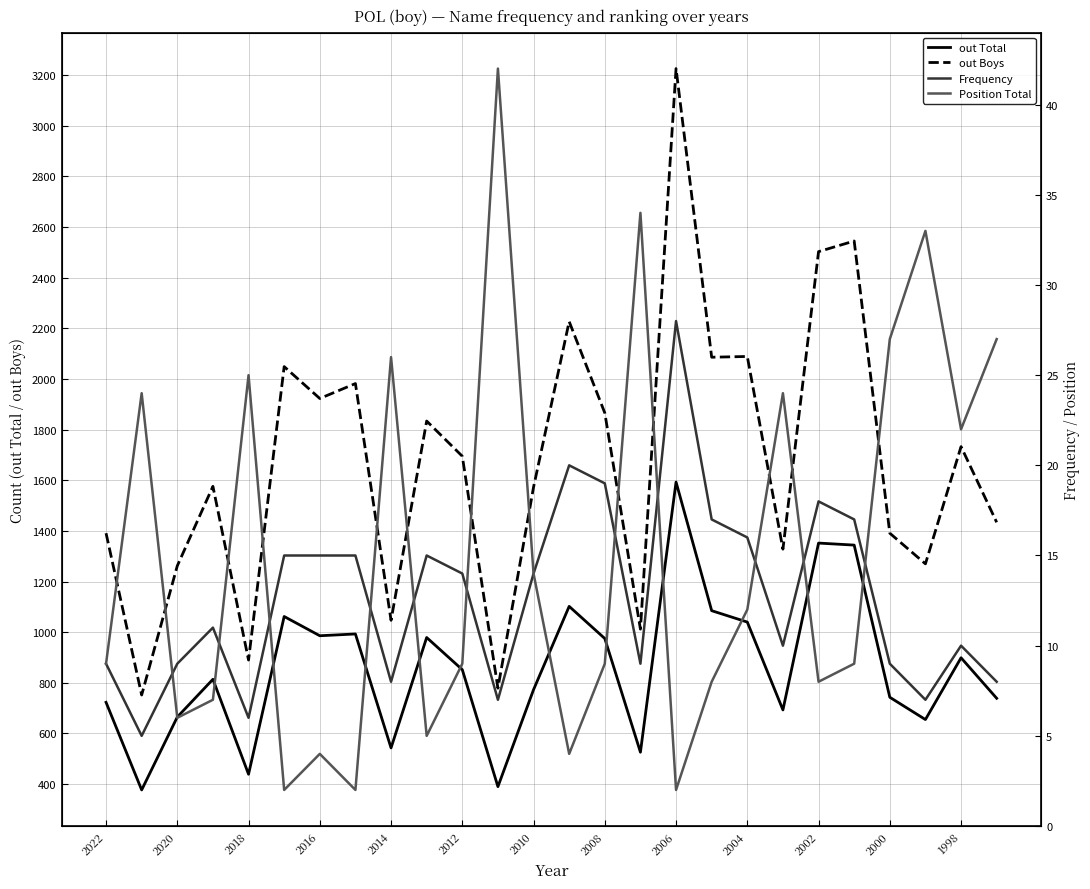

Reading left to right, transcribe all the data shown in this chart.

out Total: 723	377	665	814	439	1062	986	993	543	979	852	390	773	1102	975	526	1593	1085	1040	693	1352	1344	743	655	899	739
out Boys: 1391	752	1262	1576	890	2049	1923	1982	1047	1834	1695	779	1573	2227	1866	1012	3226	2086	2089	1328	2503	2545	1391	1270	1733	1434
Frequency: 9	5	9	11	6	15	15	15	8	15	14	7	14	20	19	9	28	17	16	10	18	17	9	7	10	8
Position Total: 9	24	6	7	25	2	4	2	26	5	9	42	14	4	9	34	2	8	12	24	8	9	27	33	22	27